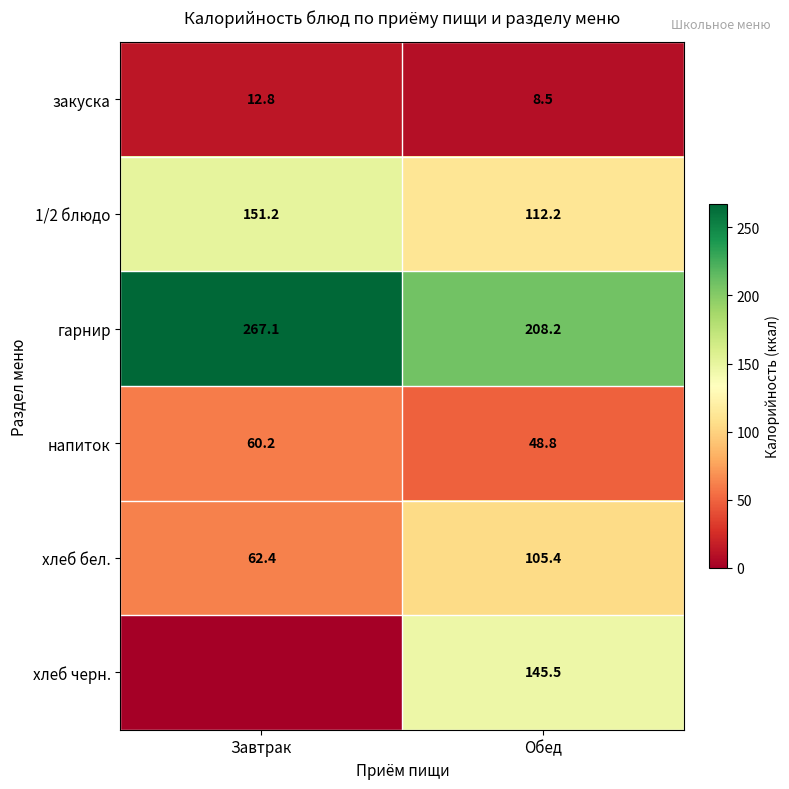

What is the sum of the гарнир values at Обед and Завтрак?

475.3